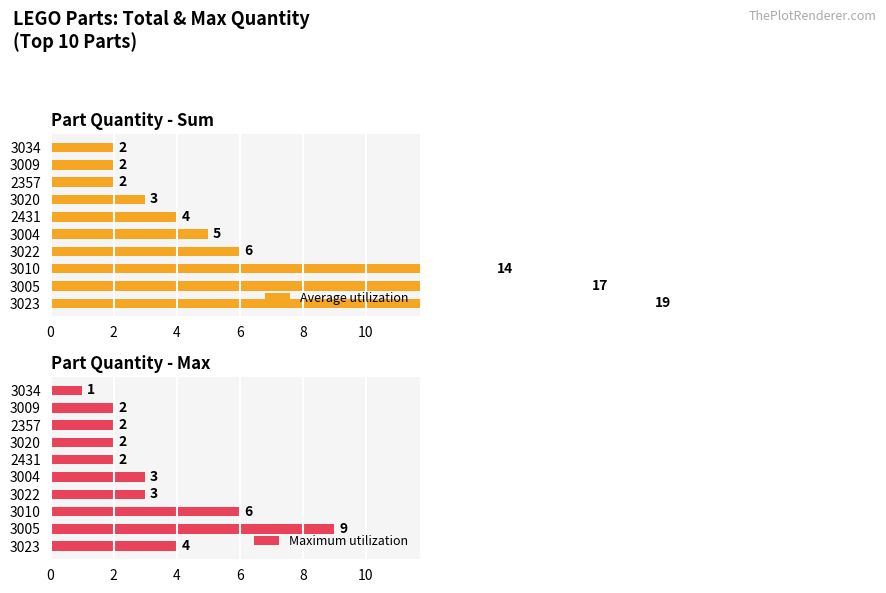

What is the difference between the maximum and second lowest values in the Maximum utilization series?

7